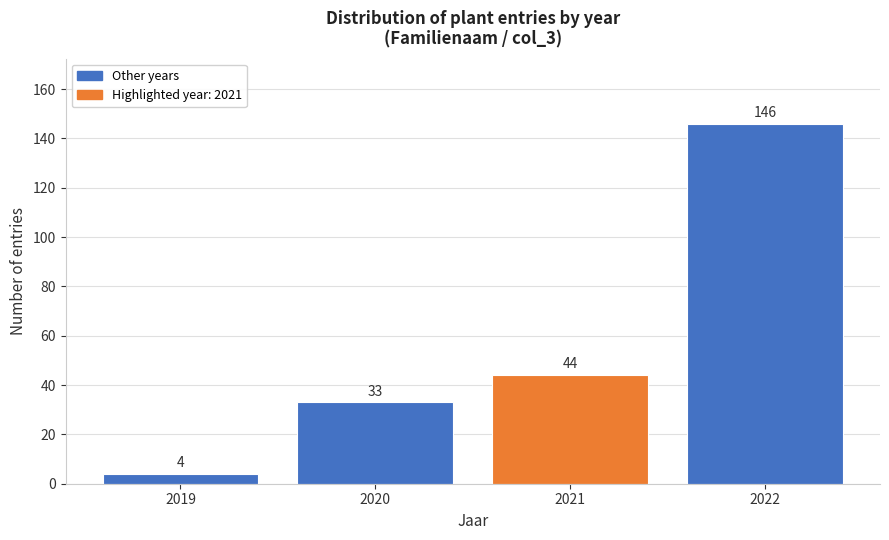

Reading left to right, what are all the values shown in this chart?

2019=4	2020=33	2021=44	2022=146